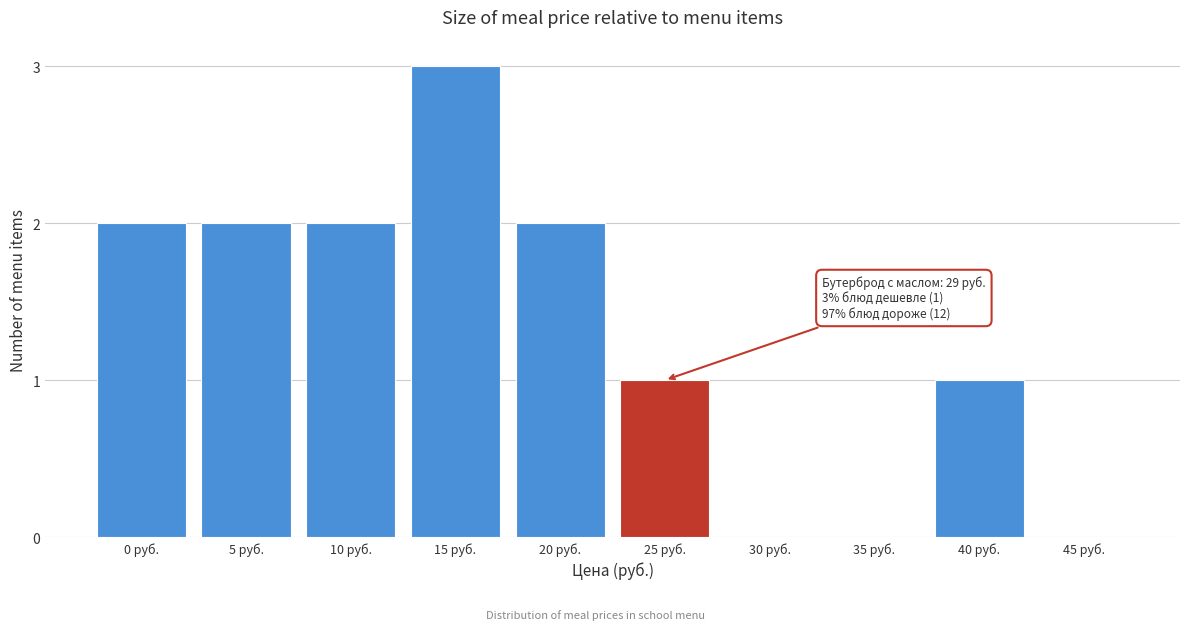

Reading left to right, list all the values displayed in this chart.

0 руб.=2	5 руб.=2	10 руб.=2	15 руб.=3	20 руб.=2	25 руб.=1	30 руб.=0	35 руб.=0	40 руб.=1	45 руб.=0